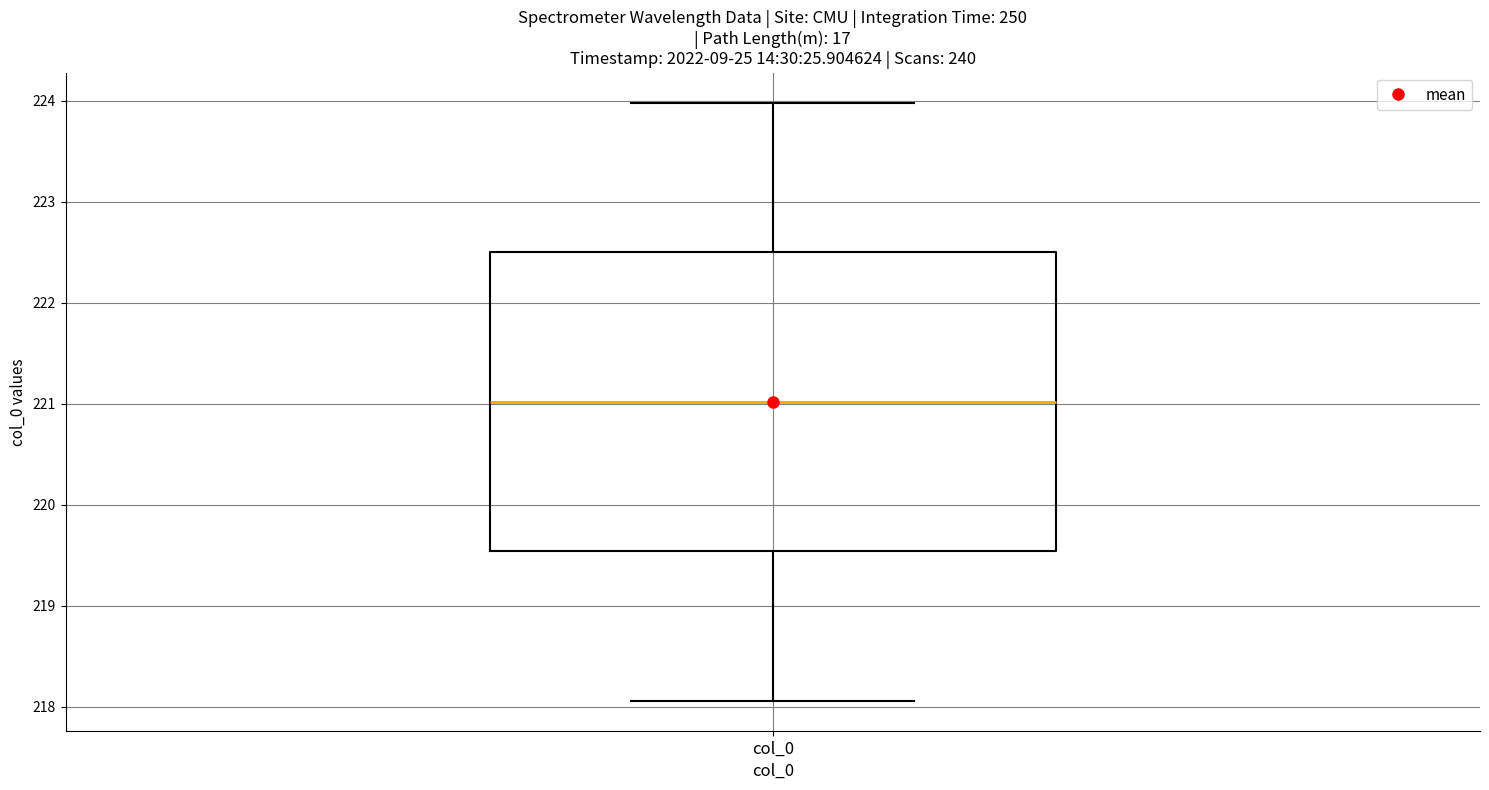

Where does the median line of the box for col_0 sit on the y-axis? The values are not printed on the chart, so give them approximately, as read against the axis.

221.0